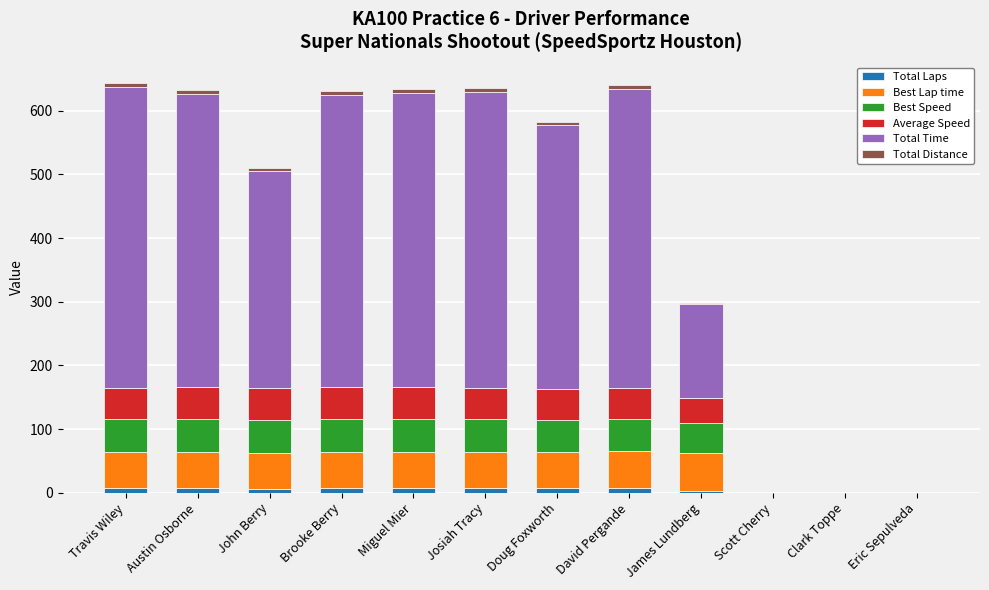

Which series has the widest spread of values?

Total Time